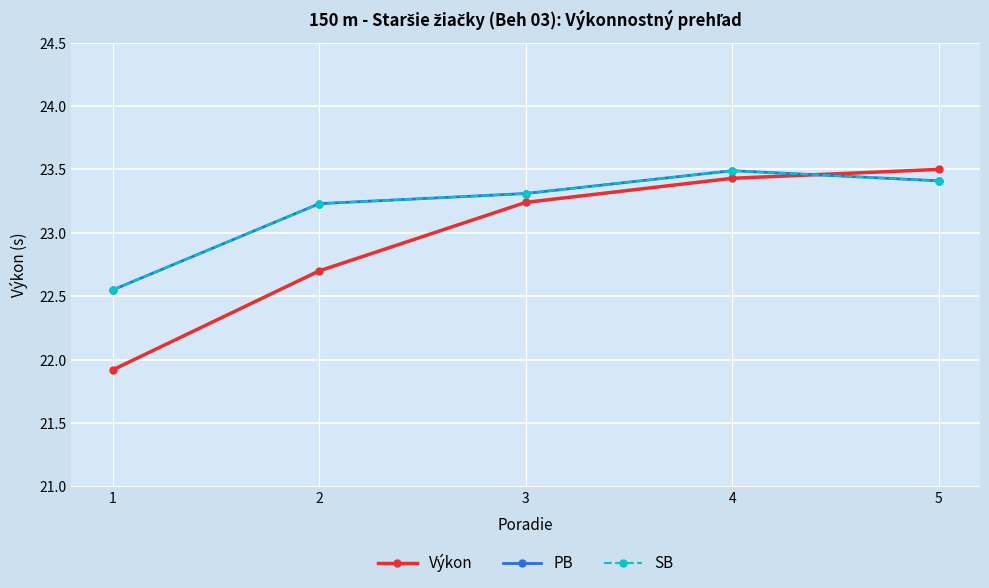

Between 3 and 5, which series saw the biggest shift?

Výkon